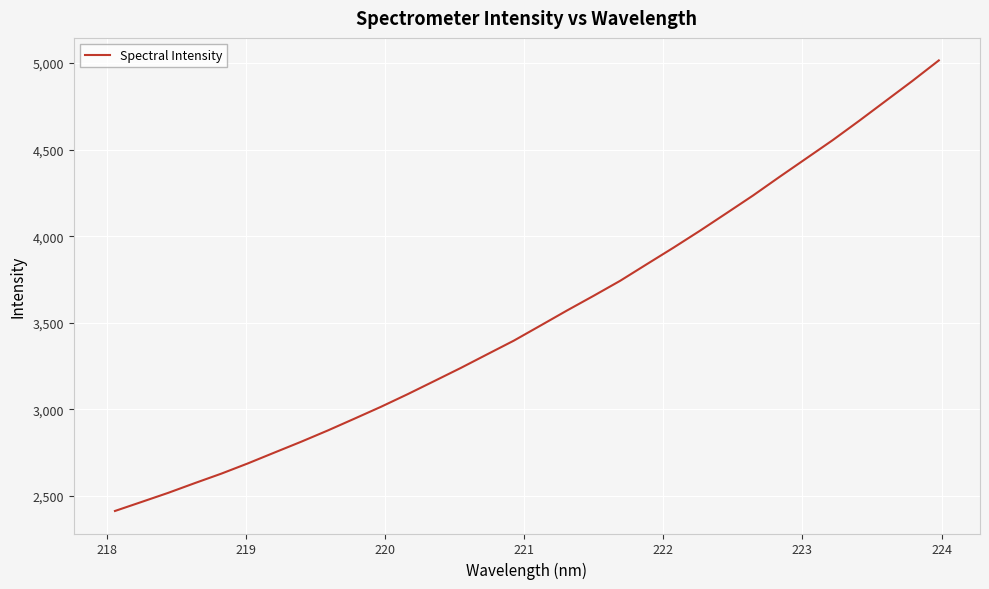

What is the difference between the maximum and minimum values?

2601.4